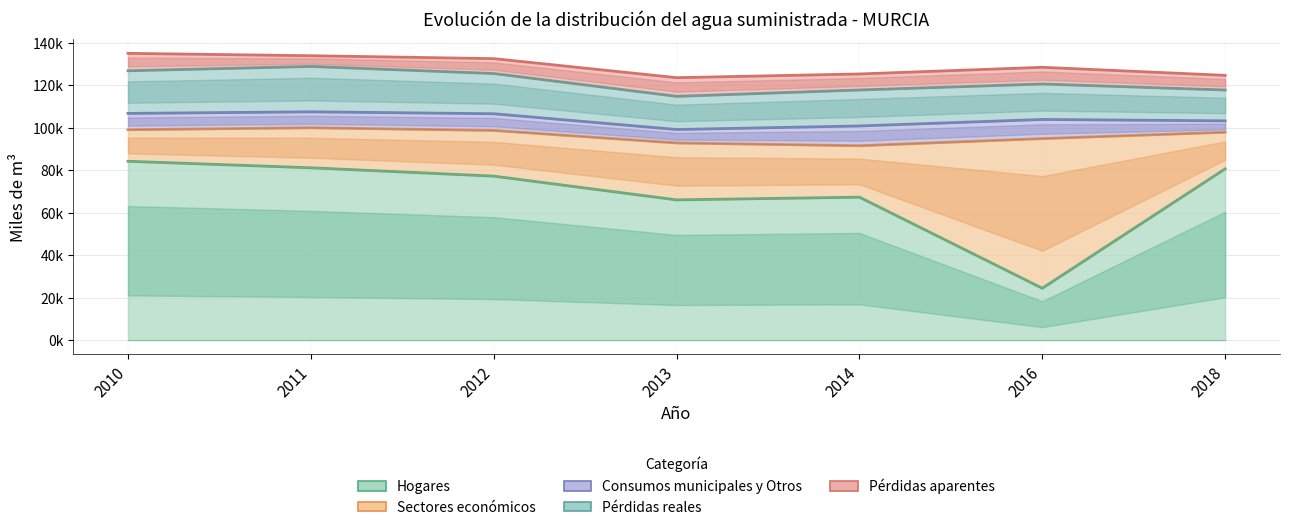

How many data points in Pérdidas aparentes are less than 7545?

3